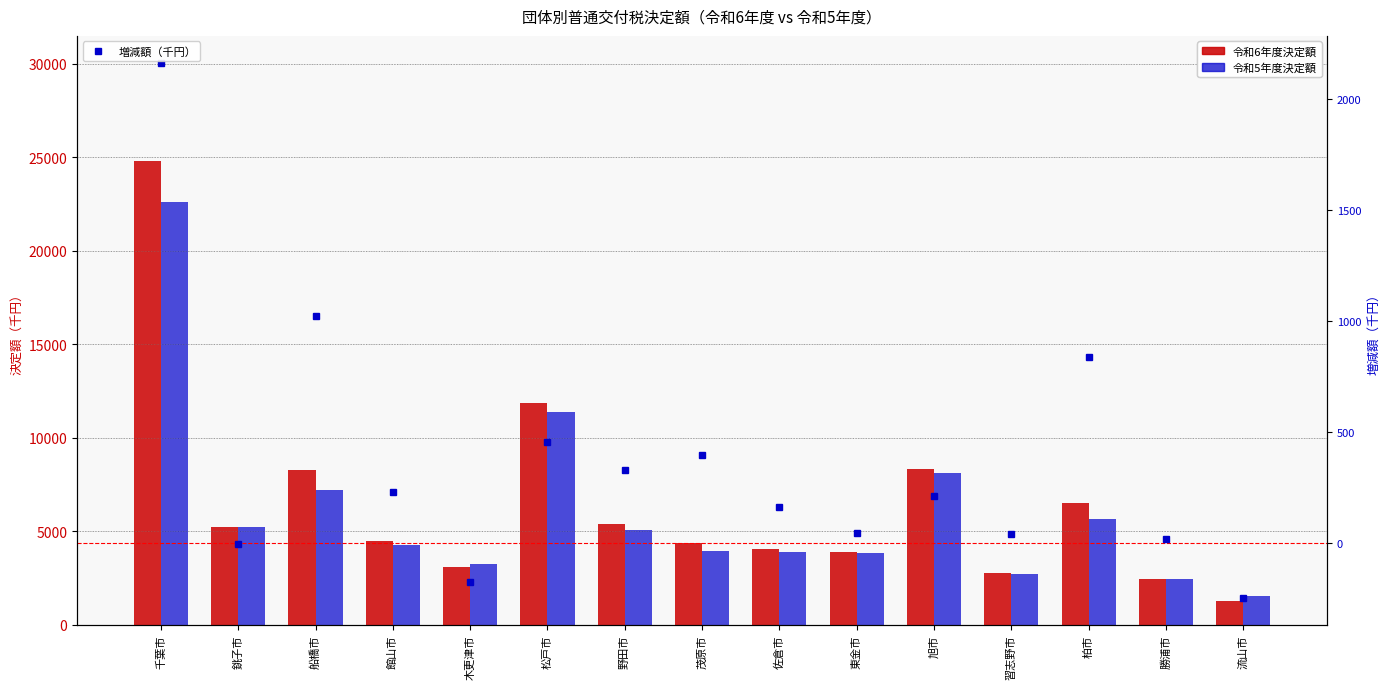

At which label is 令和6年度決定額 closest to 13044?

松戸市